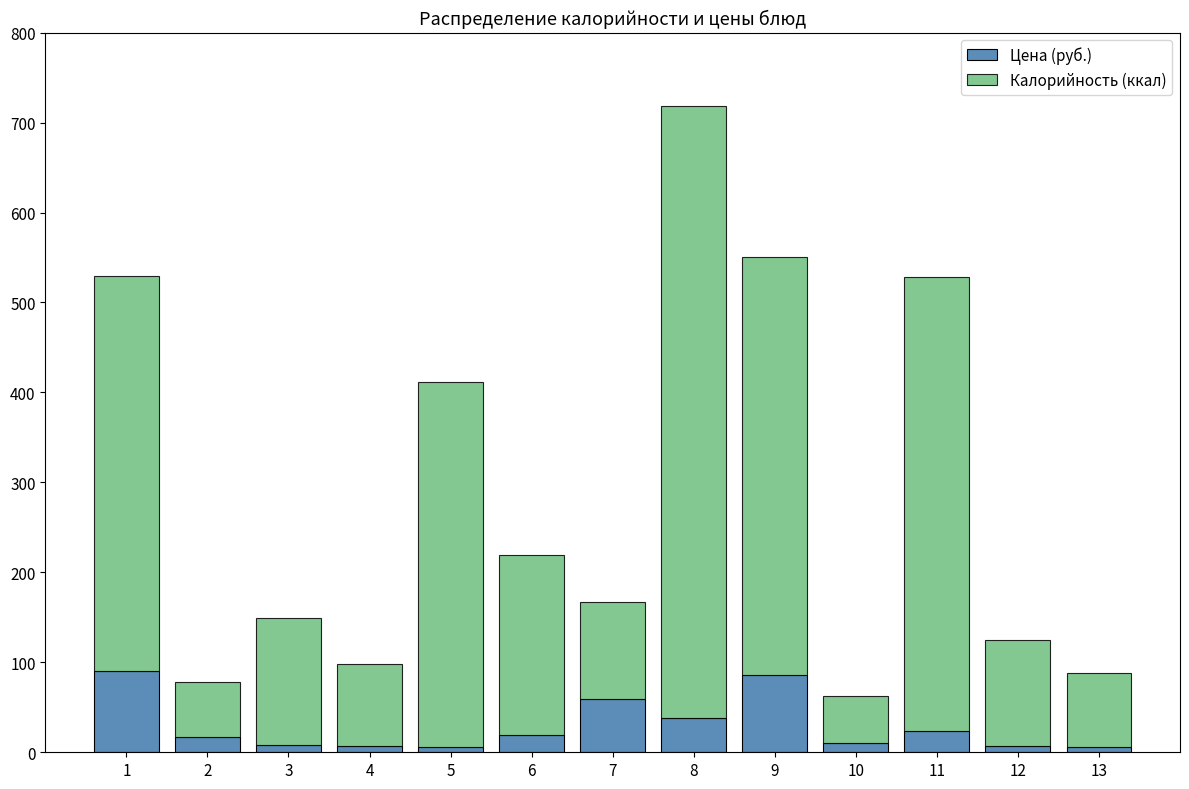

What is the total value across all series at 8?

718.5